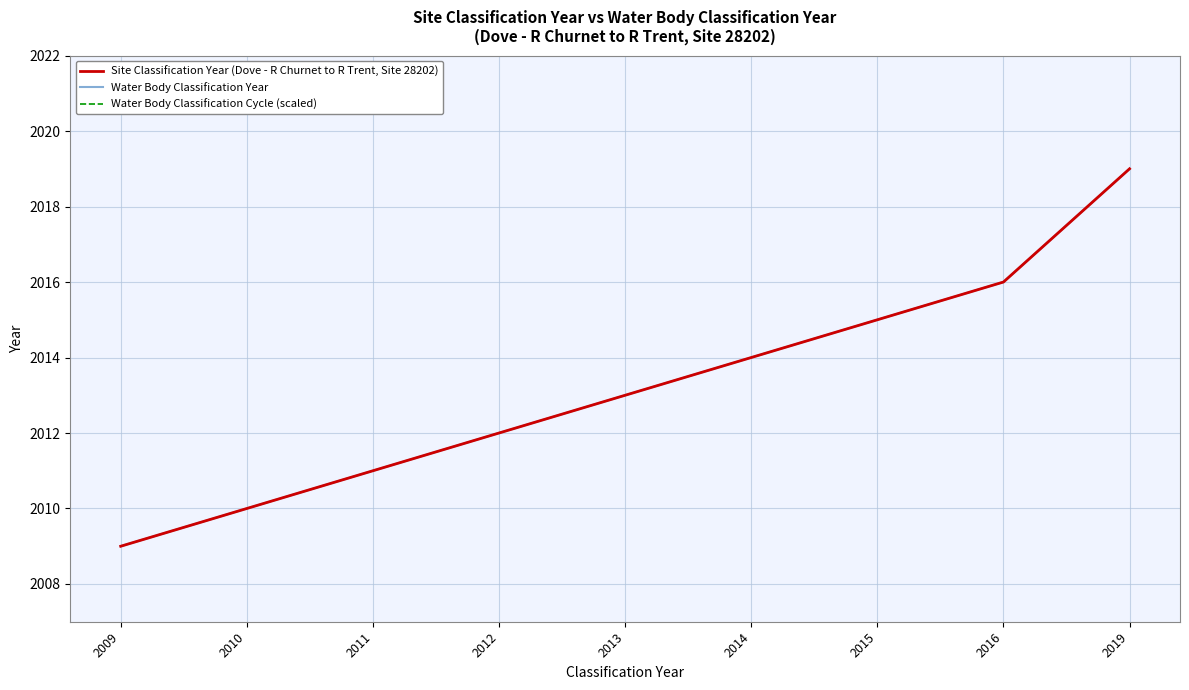

True or false: Water Body Classification Year and Water Body Classification Cycle (scaled) cross at least once.

False